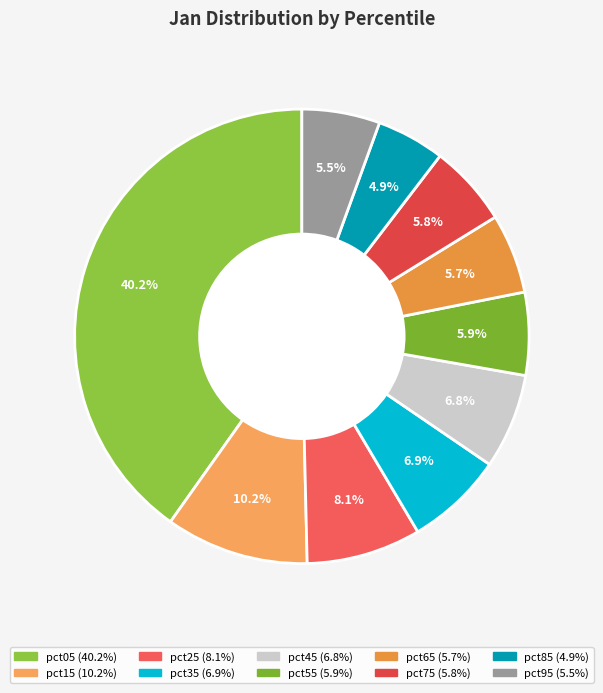

To the nearest percent, what is the combined percentage of pct05 and pct35?

47%